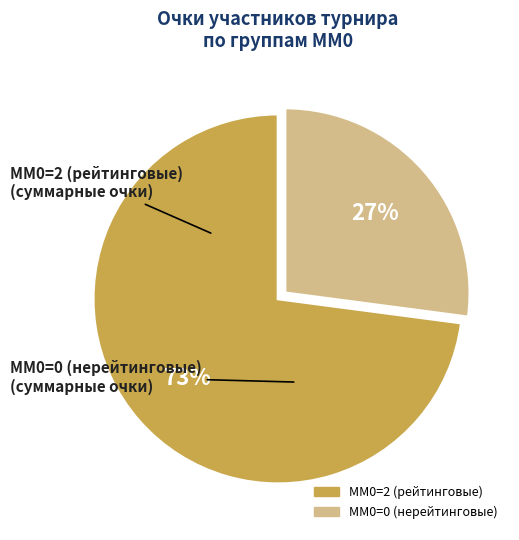

How many slices are in this pie chart?

2